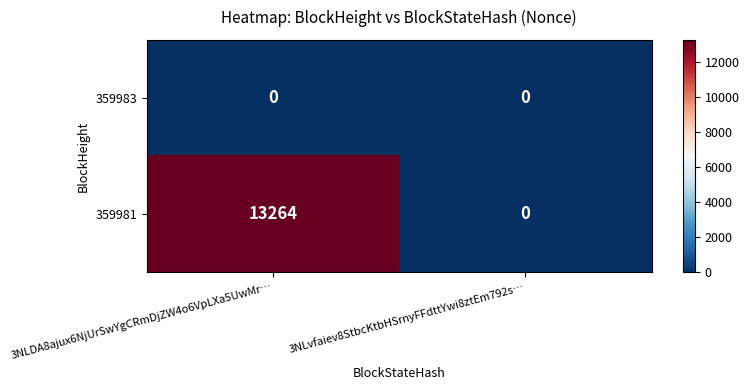

List the series in order of their overall mean, lowest first.

359983, 359981